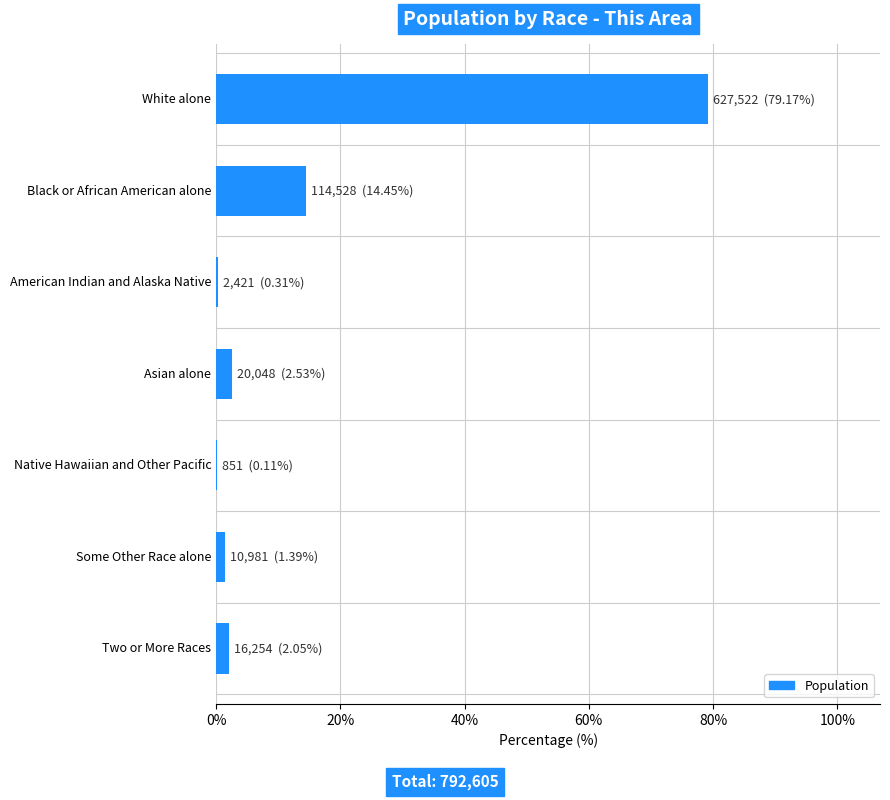

The value at Black or African American alone is 24.7. True or false?

False